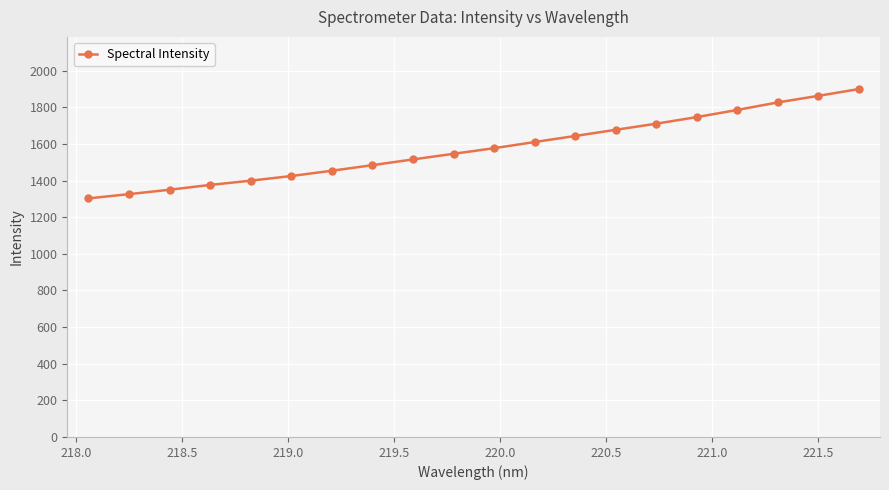

Does the chart have visible grid lines?

Yes